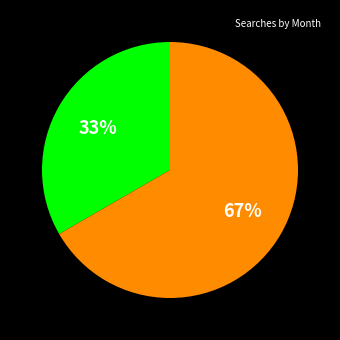

To the nearest percent, what is the average slice percentage?

50%